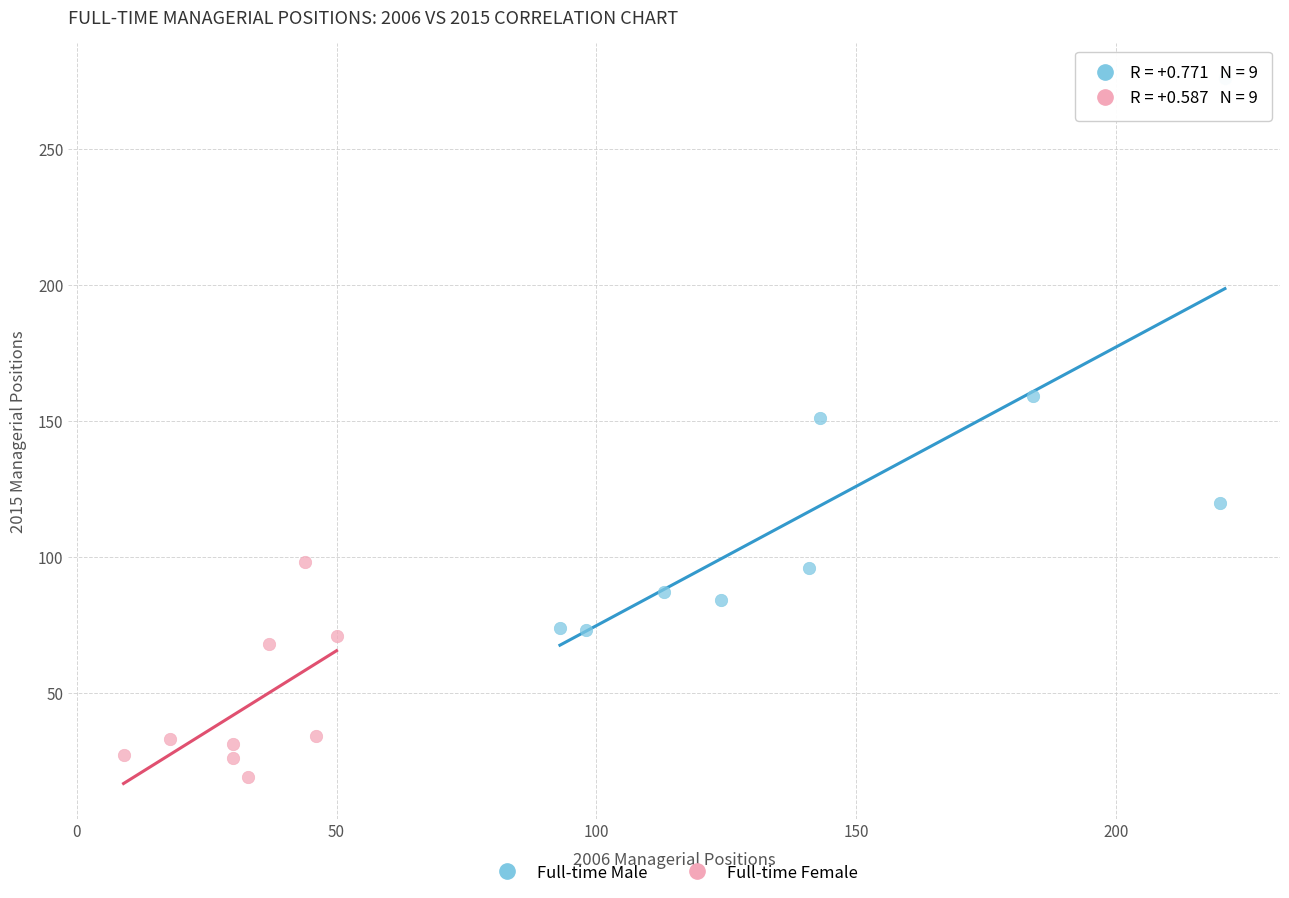

Which series has the widest spread of Y values?

Full-time Male